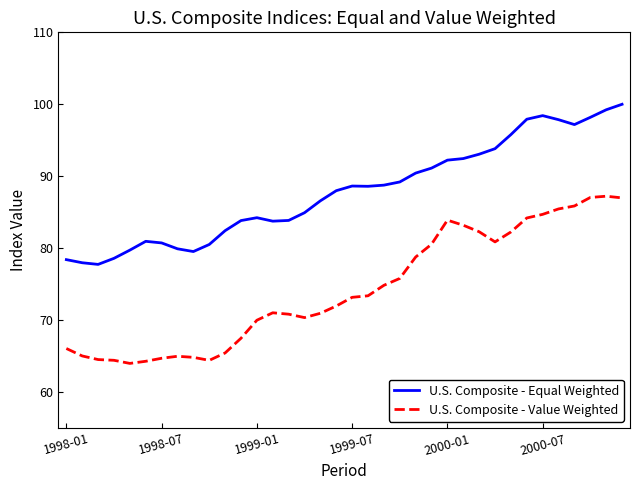

What are all the series names shown in the legend?

U.S. Composite - Equal Weighted, U.S. Composite - Value Weighted